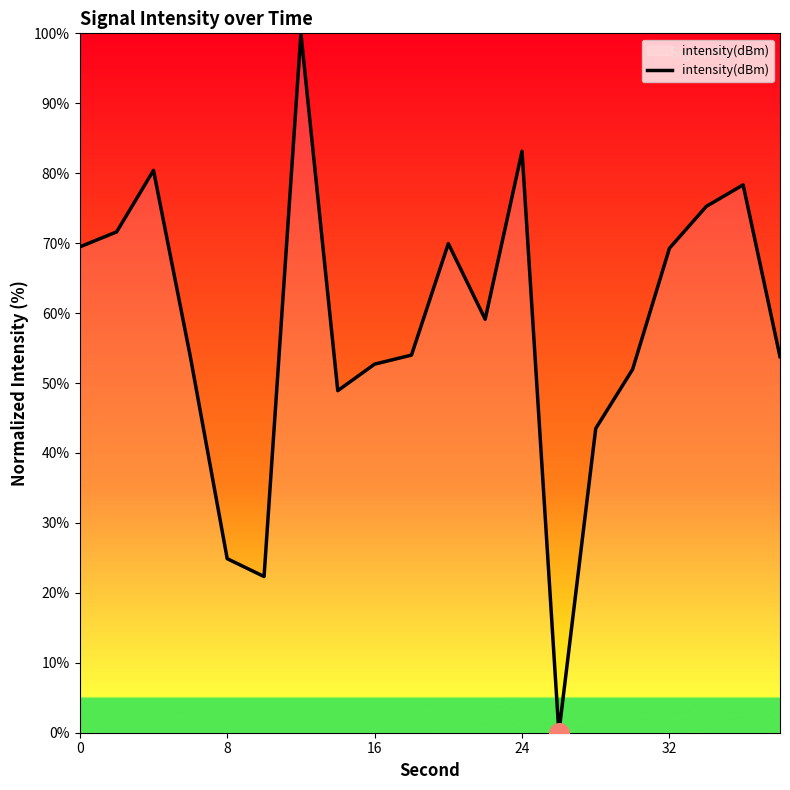

What is the difference between the maximum and minimum values?

100.0